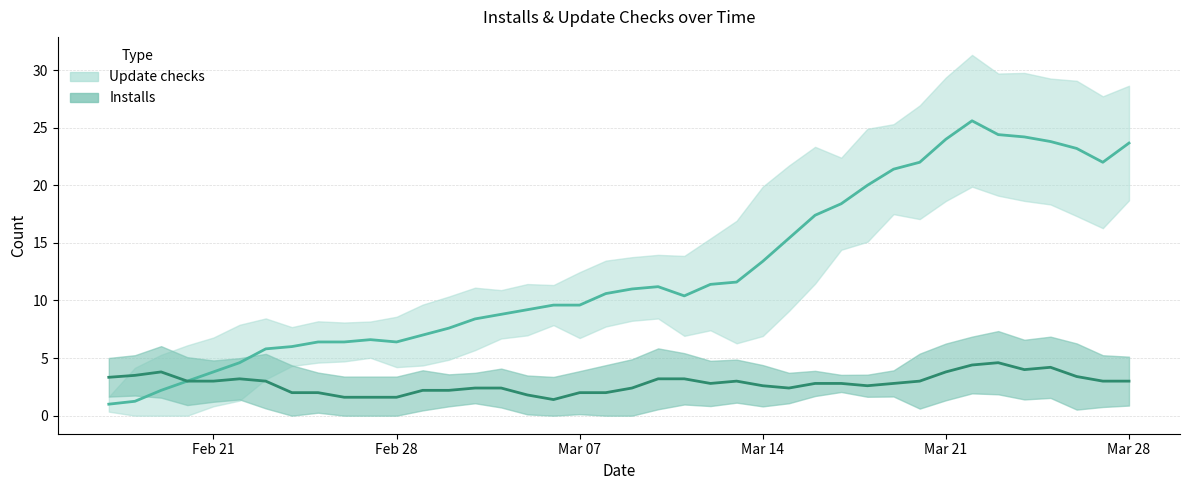

What is the maximum value for Update checks?

25.6